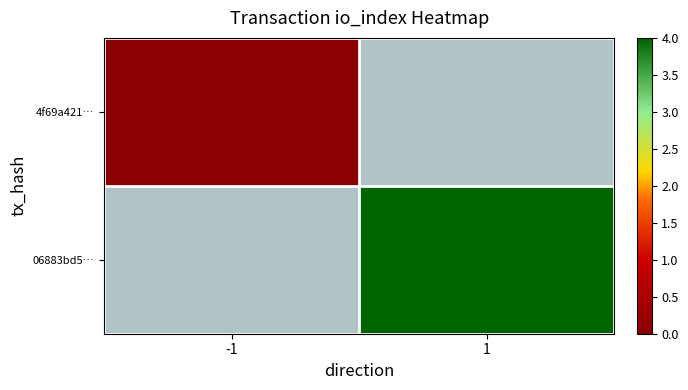

Is it true that 06883bd5… equals 1.6 at 1?

False